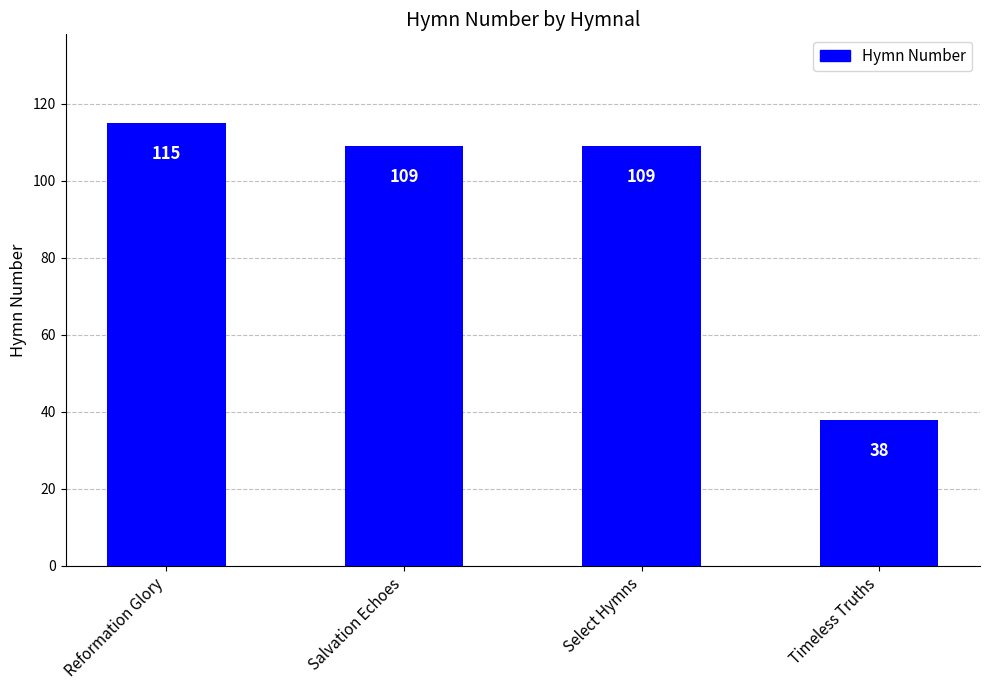

Reading left to right, extract all data points from this chart.

Reformation Glory=115	Salvation Echoes=109	Select Hymns=109	Timeless Truths=38